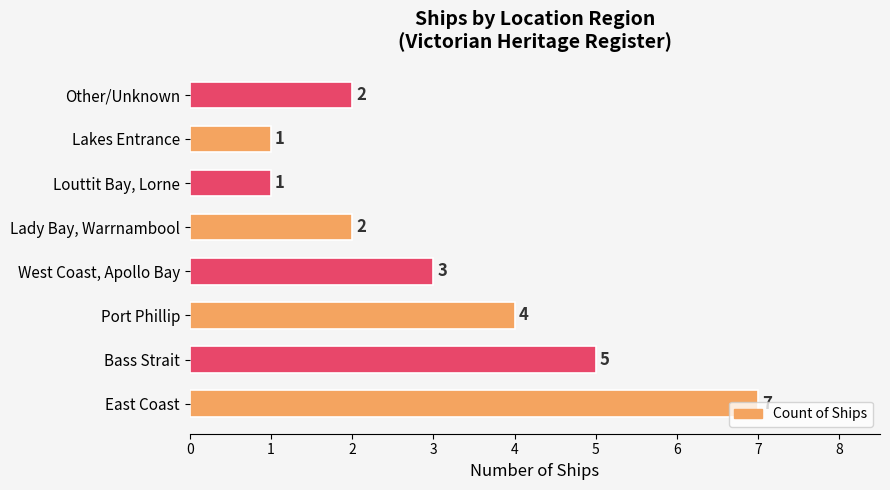

How many categories are shown in the chart?

8